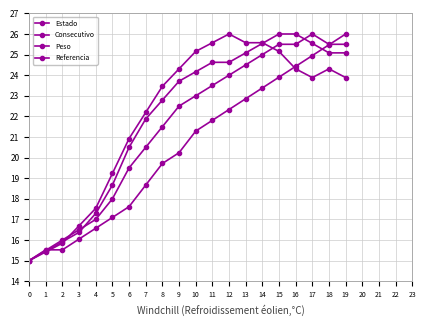

How many values in the Peso series are below 23?

10